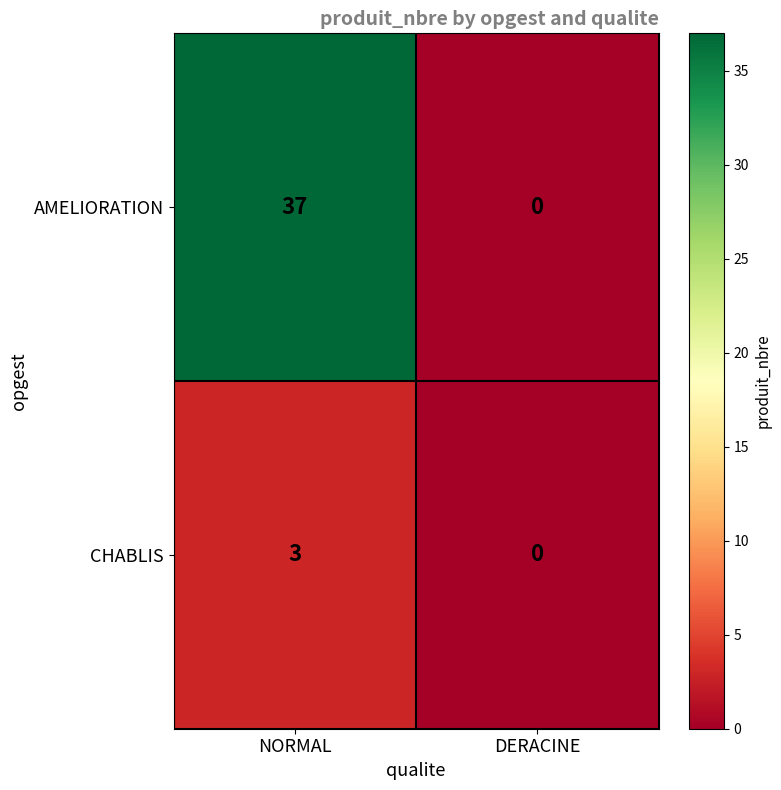

Is it true that CHABLIS equals 0 at DERACINE?

True